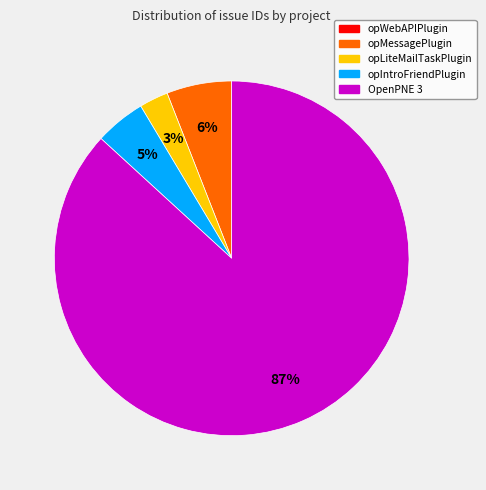

To the nearest percent, what is the average slice percentage?

20%